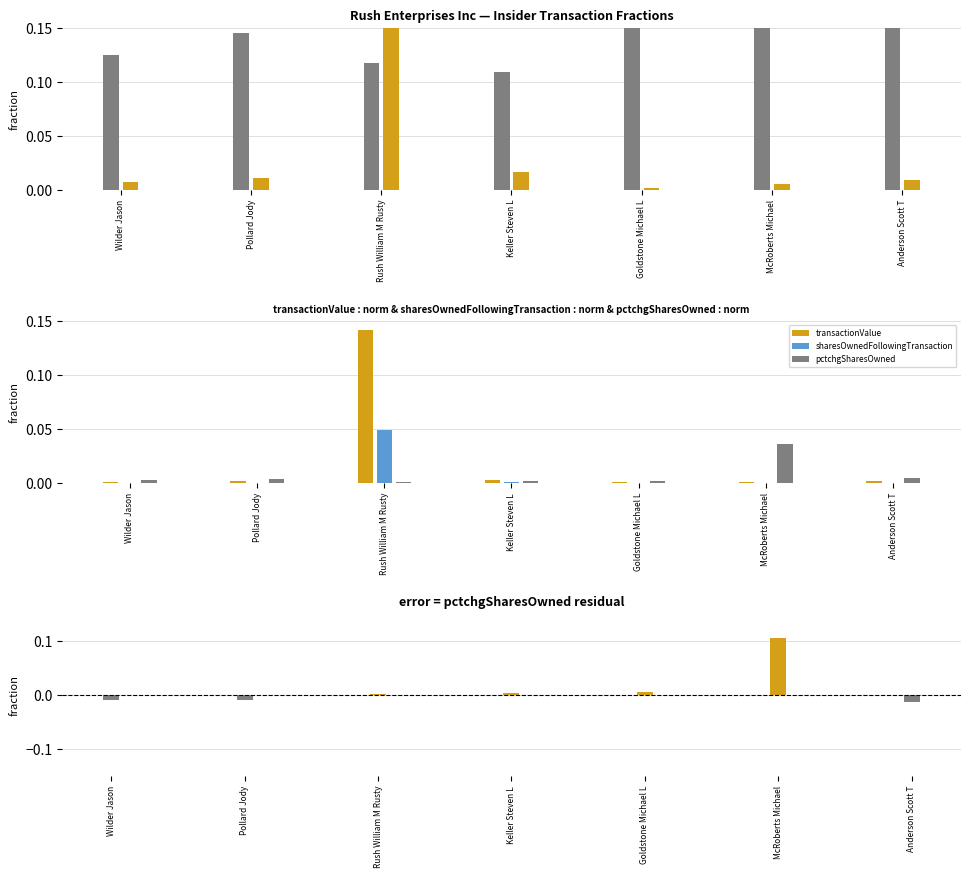

What position from the left is Goldstone Michael L?

5